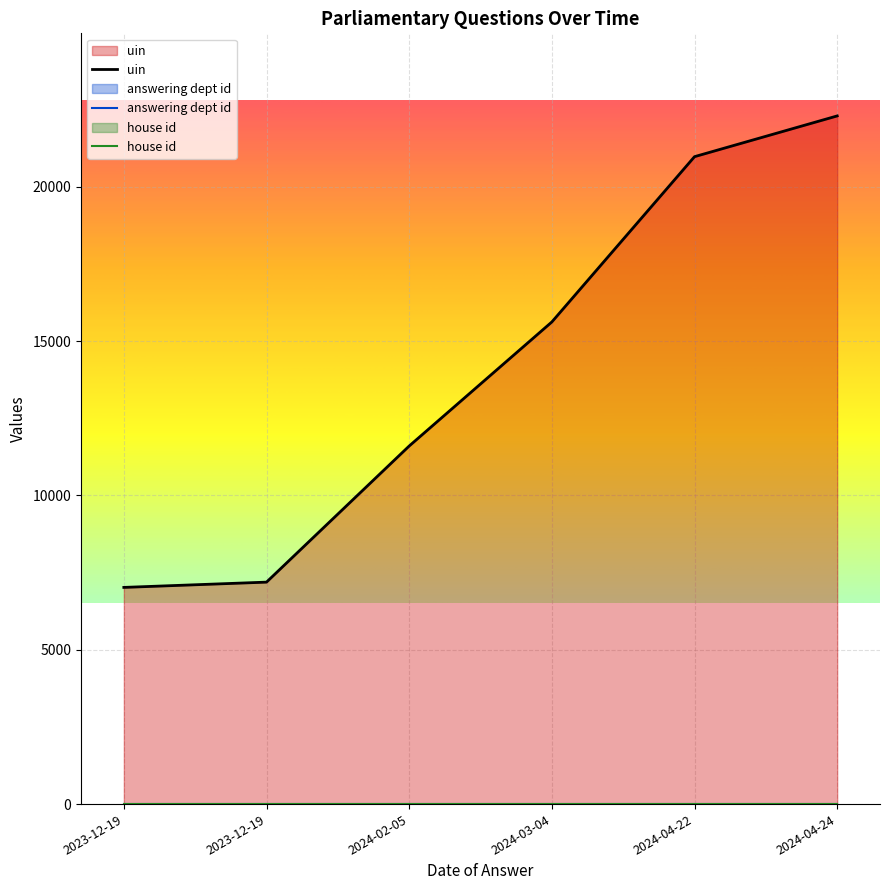

Is it true that uin equals 29520 at 2024-04-24?

False